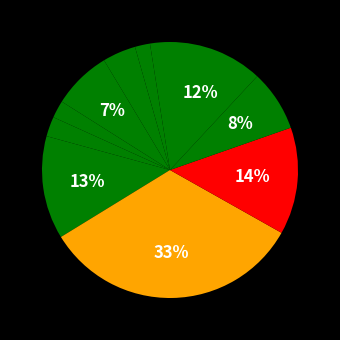

How many segments does this pie chart have?

11